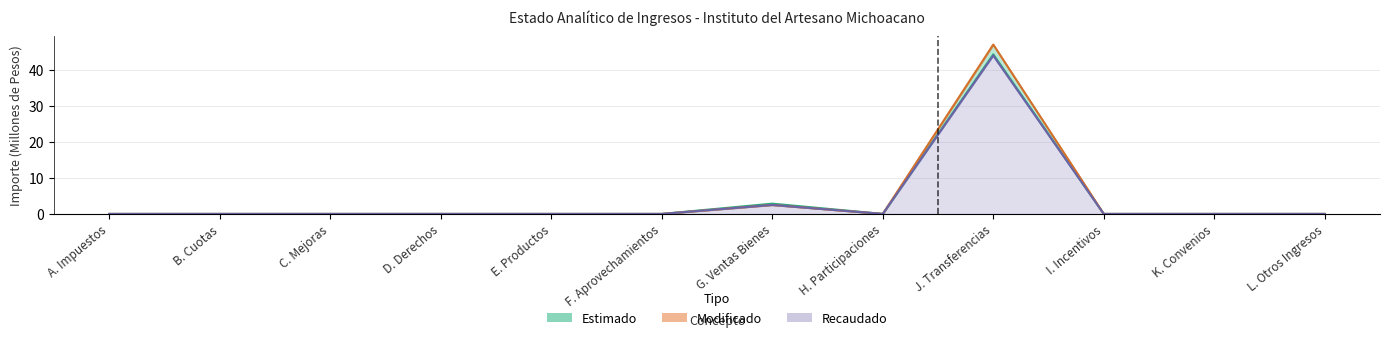

Which has a higher value, G. Ventas Bienes or B. Cuotas?

G. Ventas Bienes